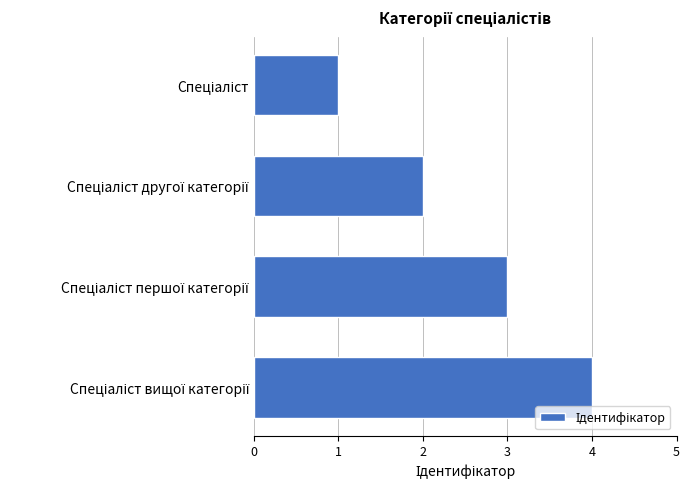

What is the maximum value shown in the chart?

4